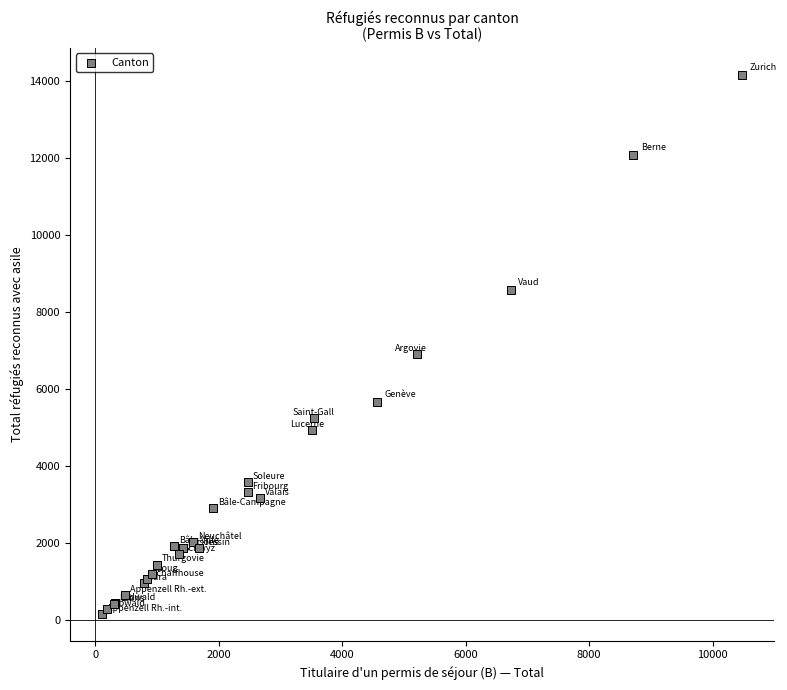

What Y value in the scatter plot is closest to 7154?

6893